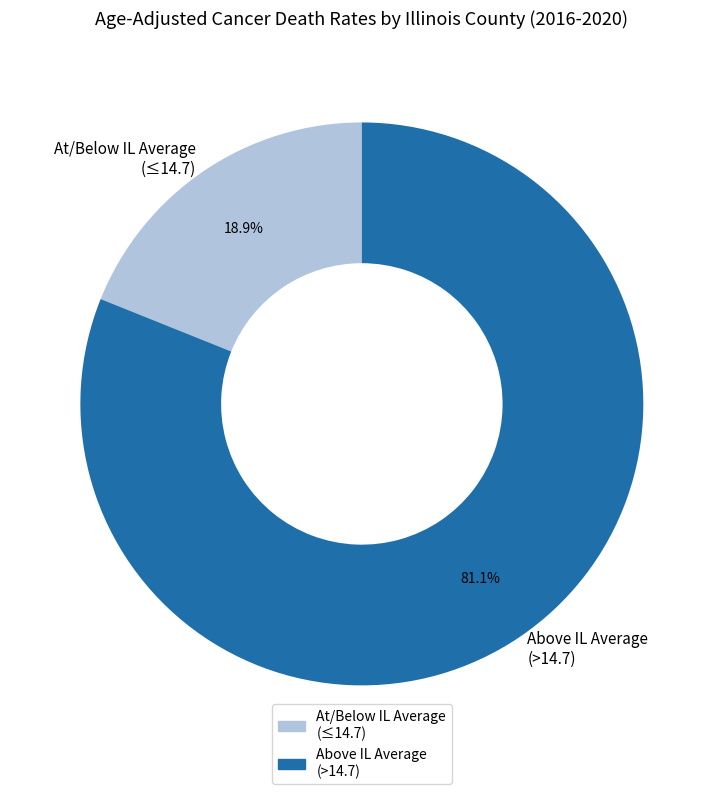

How many segments does this pie chart have?

2